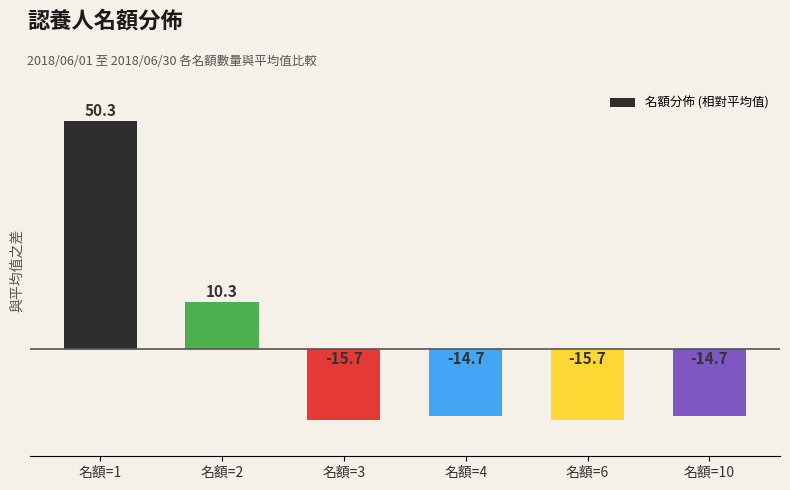

At which category does the chart reach its peak across all series?

名額=1